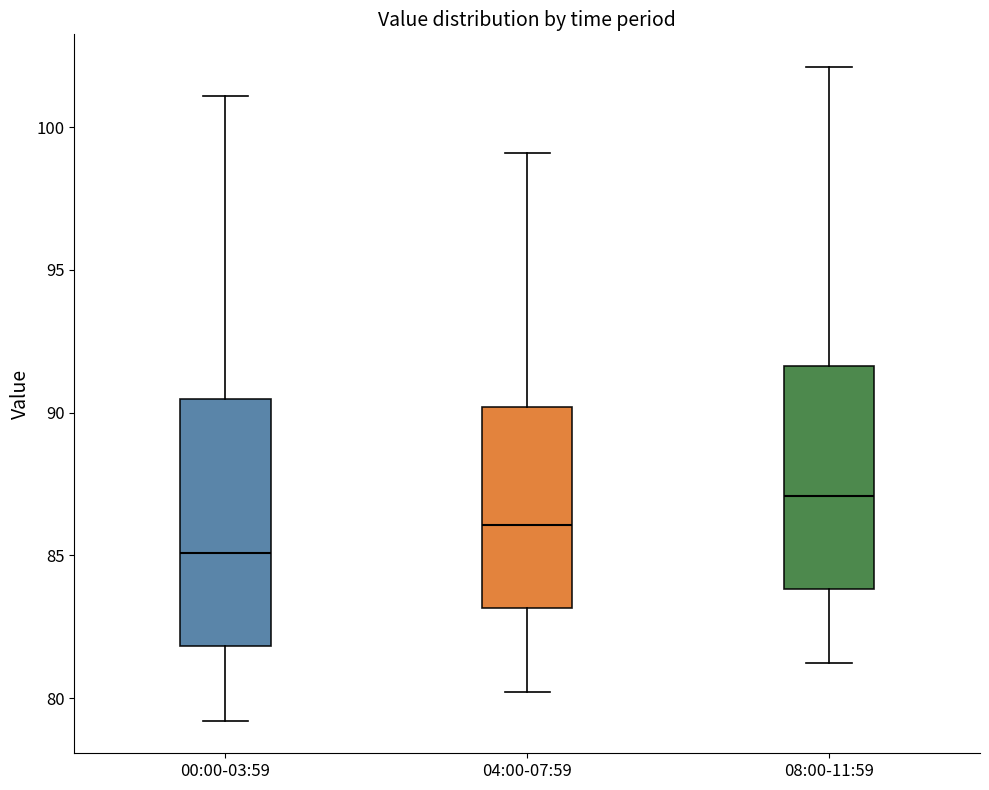

Where does the upper whisker of the box for 00:00-03:59 end on the y-axis? The values are not printed on the chart, so give them approximately, as read against the axis.

101.0